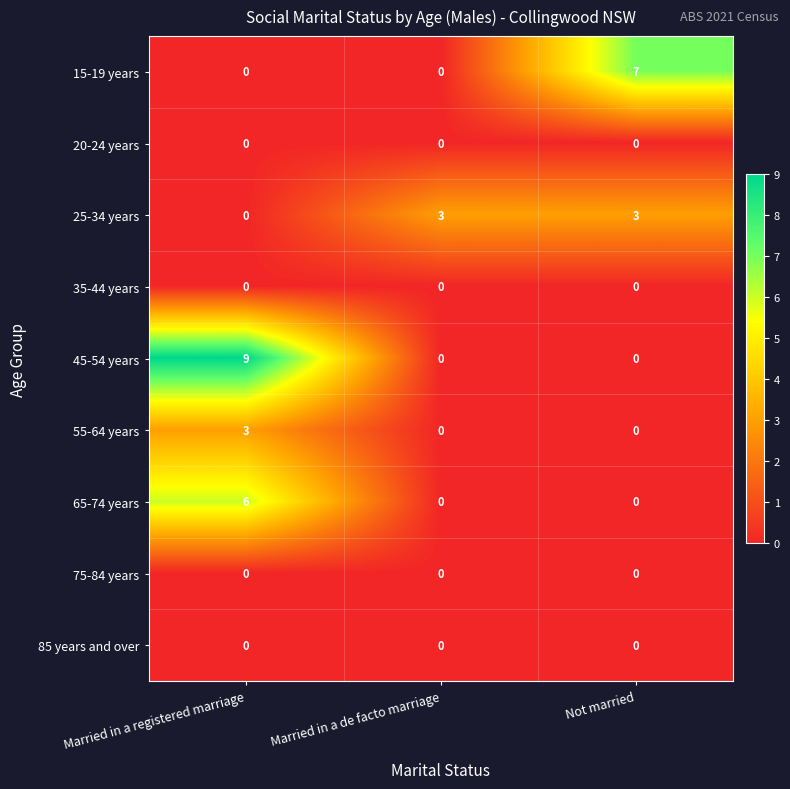

Count the number of data series in this chart.

9